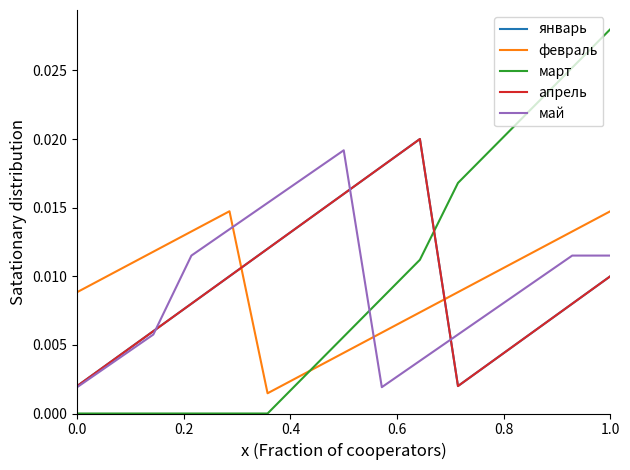

Is this an area chart (filled region under the line)?

No